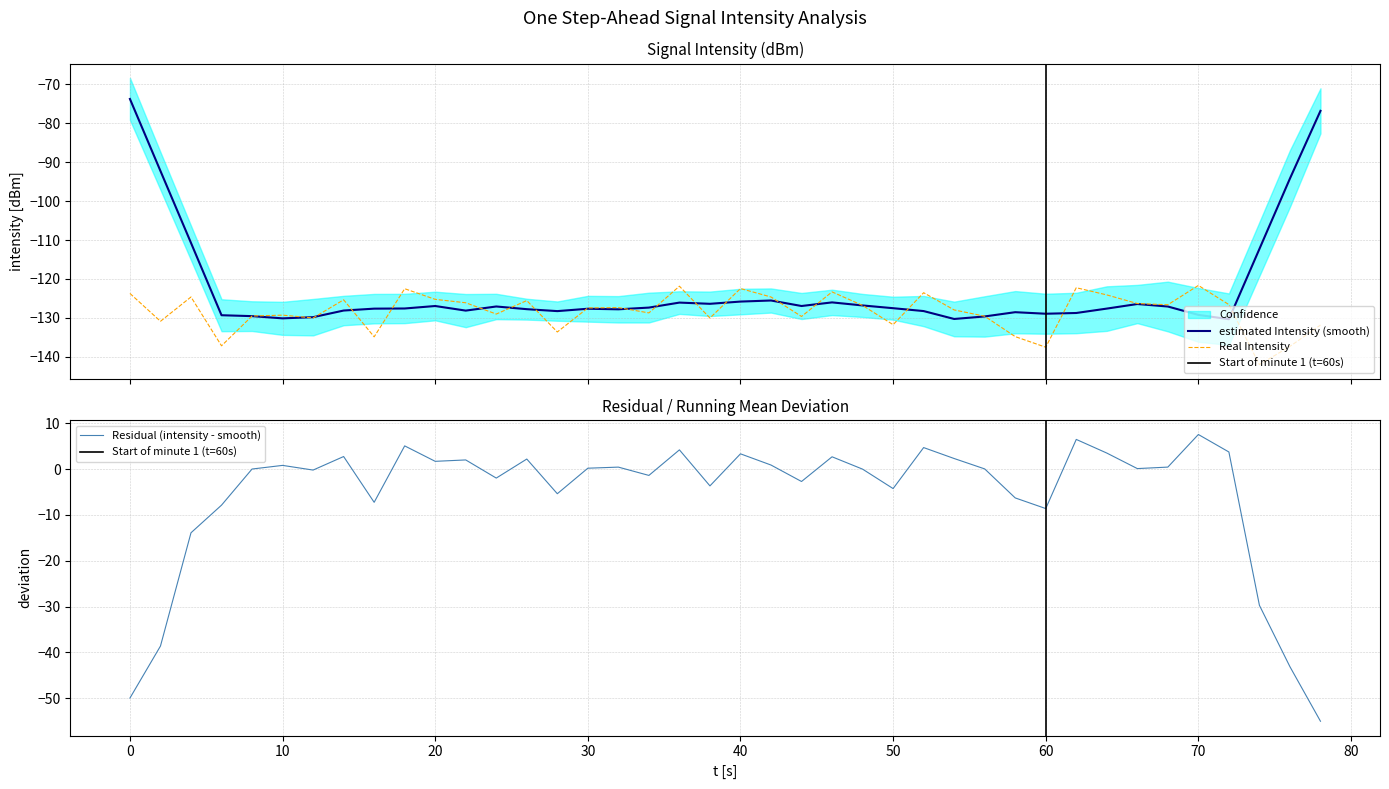

What is the minimum value for Real Intensity?

-142.0